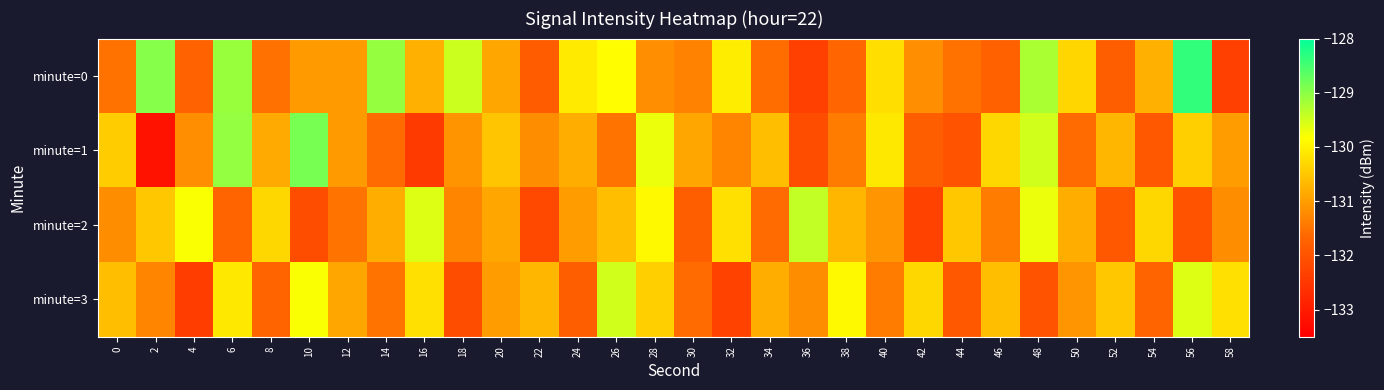

Reading left to right, extract all data points from this chart.

minute=0: 0=-131.5	2=-129.0	4=-131.7	6=-129.1	8=-131.5	10=-131.0	12=-131.0	14=-129.1	16=-130.8	18=-129.5	20=-130.9	22=-131.8	24=-130.1	26=-129.9	28=-131.2	30=-131.3	32=-130.0	34=-131.6	36=-132.3	38=-131.7	40=-130.2	42=-131.2	44=-131.5	46=-131.7	48=-129.2	50=-130.3	52=-131.8	54=-130.8	56=-128.4	58=-132.4
minute=1: 0=-130.4	2=-133.1	4=-131.2	6=-129.1	8=-130.8	10=-128.9	12=-131.0	14=-131.6	16=-132.4	18=-131.1	20=-130.5	22=-131.2	24=-130.8	26=-131.5	28=-129.7	30=-130.9	32=-131.3	34=-130.6	36=-132.1	38=-131.4	40=-130.1	42=-131.8	44=-132.0	46=-130.3	48=-129.5	50=-131.6	52=-130.7	54=-131.9	56=-130.4	58=-131.0
minute=2: 0=-131.2	2=-130.5	4=-129.8	6=-131.7	8=-130.3	10=-132.1	12=-131.5	14=-130.8	16=-129.6	18=-131.3	20=-130.9	22=-132.2	24=-131.0	26=-130.6	28=-129.9	30=-131.8	32=-130.2	34=-131.6	36=-129.4	38=-130.7	40=-131.1	42=-132.3	44=-130.5	46=-131.4	48=-129.7	50=-130.8	52=-131.9	54=-130.3	56=-132.0	58=-131.2
minute=3: 0=-130.6	2=-131.3	4=-132.4	6=-130.1	8=-131.7	10=-129.8	12=-130.9	14=-131.5	16=-130.2	18=-132.1	20=-131.0	22=-130.7	24=-131.8	26=-129.5	28=-130.4	30=-131.6	32=-132.3	34=-130.8	36=-131.2	38=-129.9	40=-131.4	42=-130.3	44=-131.9	46=-130.6	48=-132.0	50=-131.1	52=-130.5	54=-131.7	56=-129.6	58=-130.2